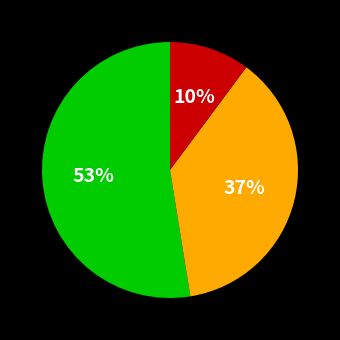

Does any single category account for the majority?

Yes